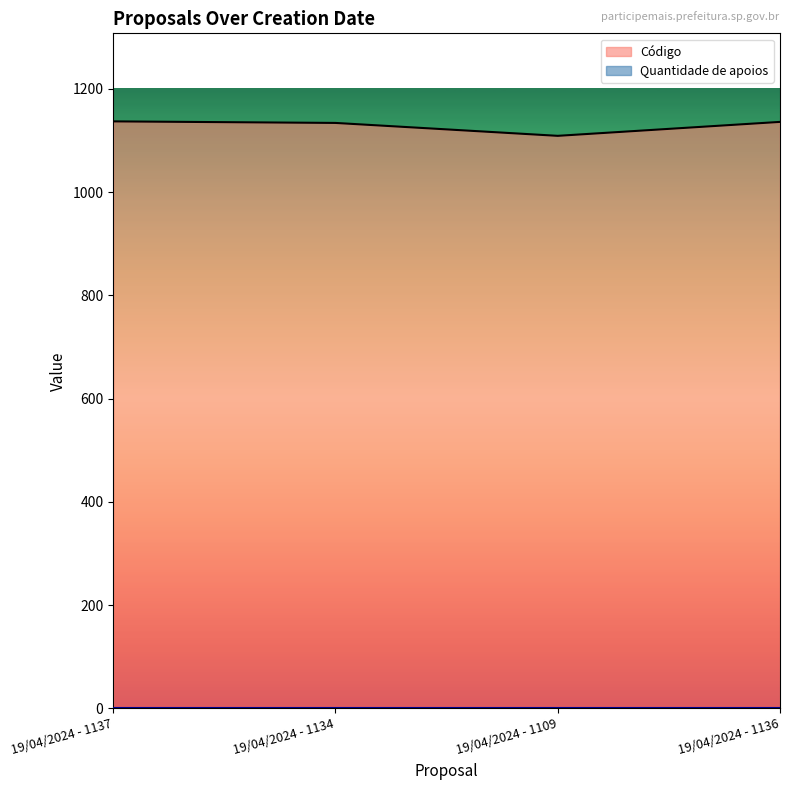

List the labels in order of value, smallest first.

19/04/2024 - 1109, 19/04/2024 - 1134, 19/04/2024 - 1136, 19/04/2024 - 1137